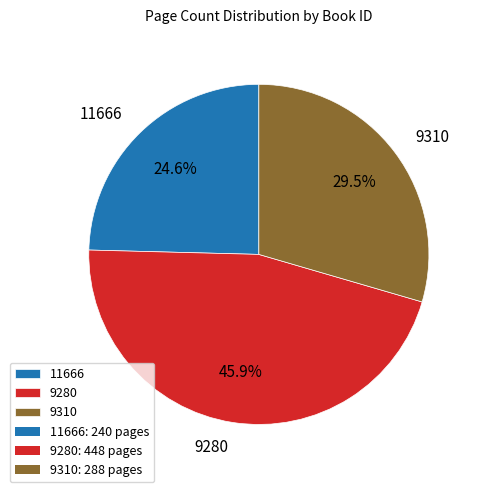

What percentage is the 11666 slice, to the nearest percent?

25%